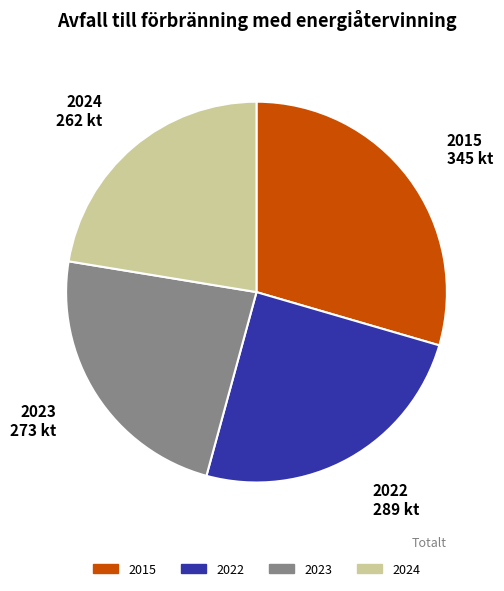

What is the largest slice in the pie chart?

2015